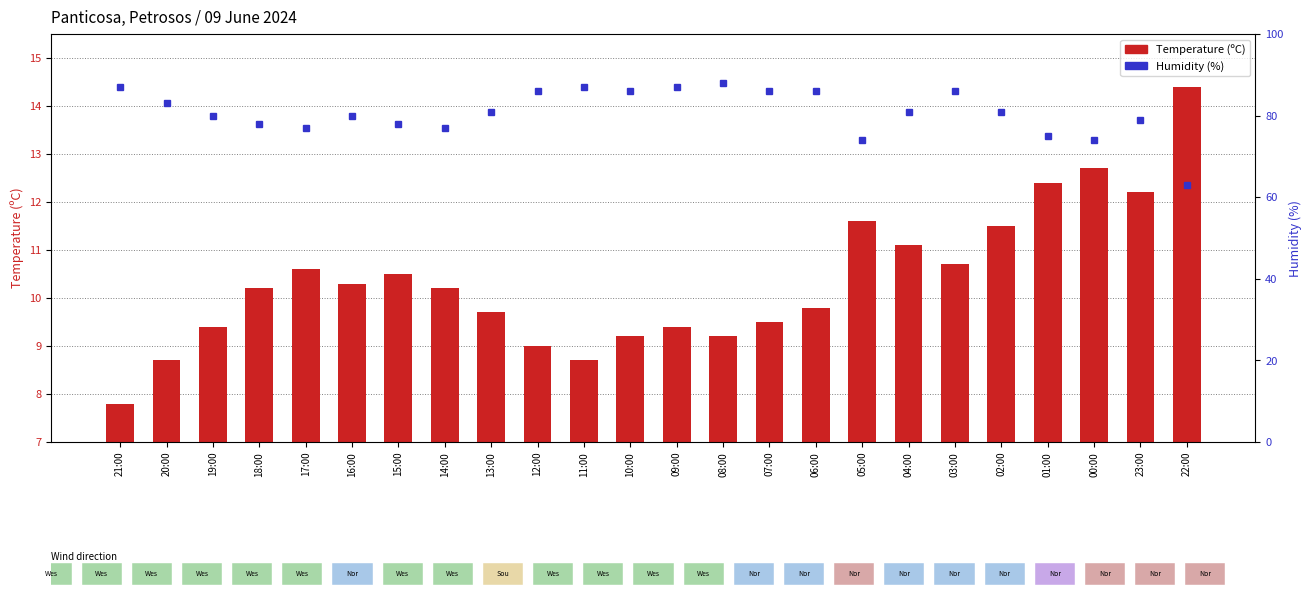

How many data points in Temperature (C) are above 10?

13